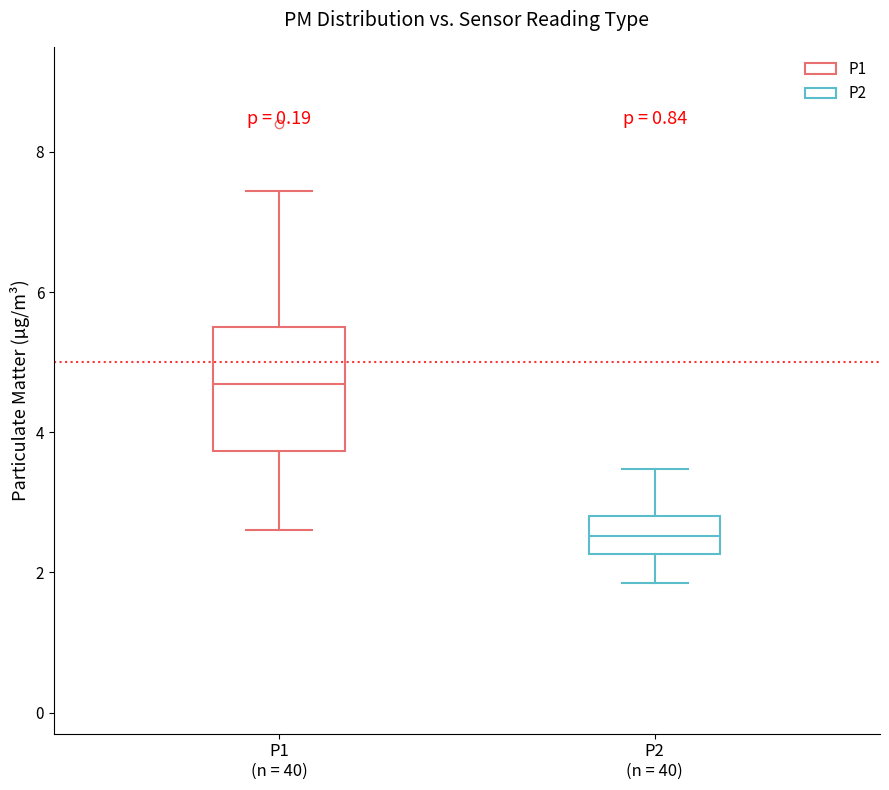

Reading left to right, read every box against the y-axis: the position of its median line, the range the box covers, and the ends of its whiskers. The values are not printed on the chart, so give them approximately, as read against the axis.

P1 (n = 40): median 4.6, box 3.8 to 5.6, whiskers 2.6 to 7.4
P2 (n = 40): median 2.6, box 2.2 to 2.8, whiskers 1.8 to 3.4